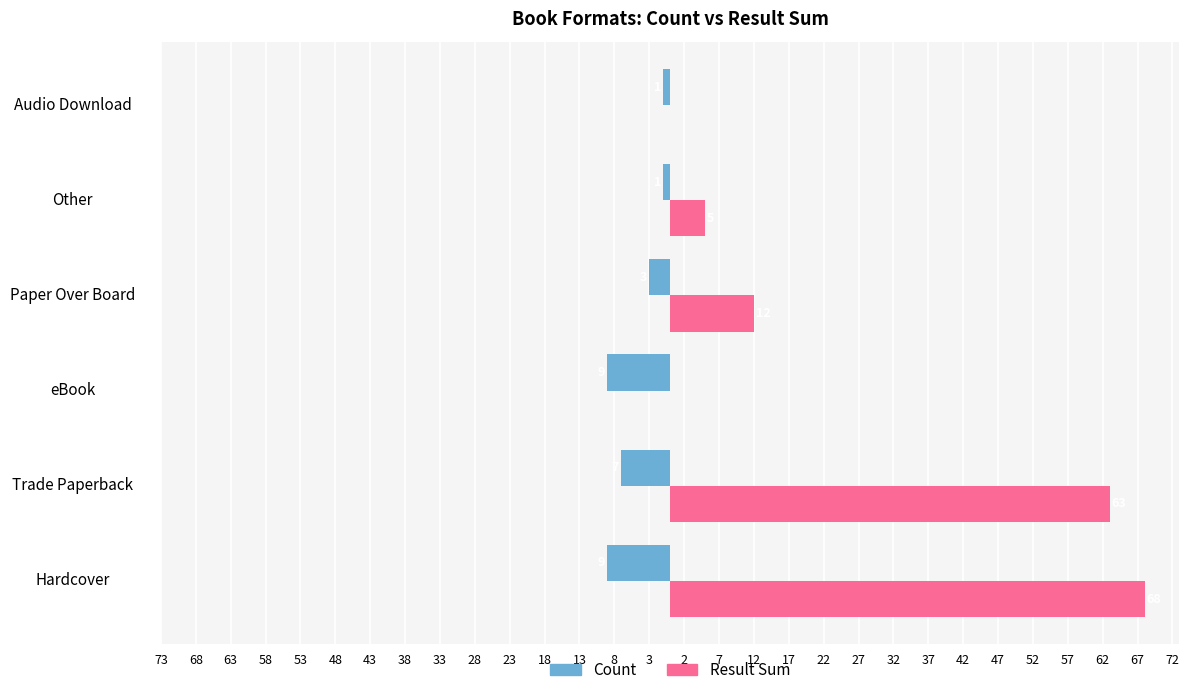

What are all the series names shown in the legend?

Count, Result Sum